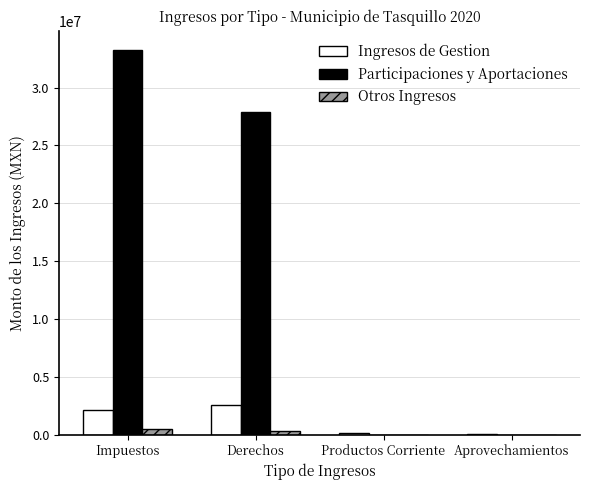

What is the sum of all Ingresos de Gestion values?

4861727